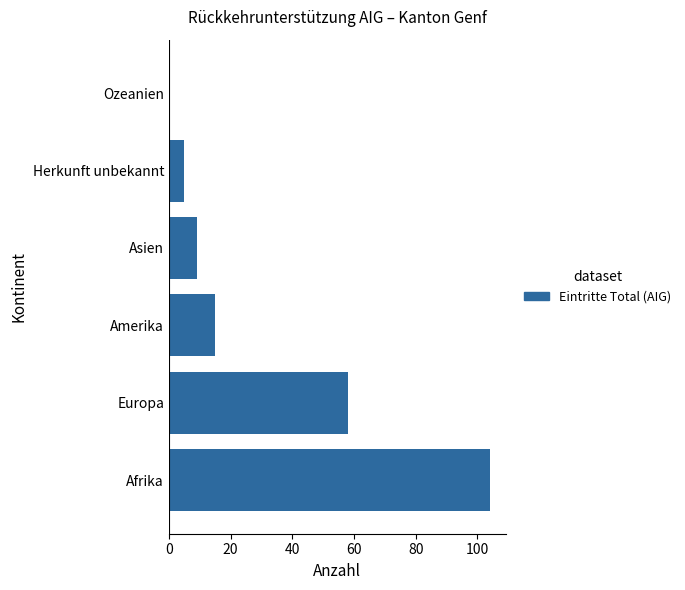

What is the approximate value at Herkunft unbekannt?

5